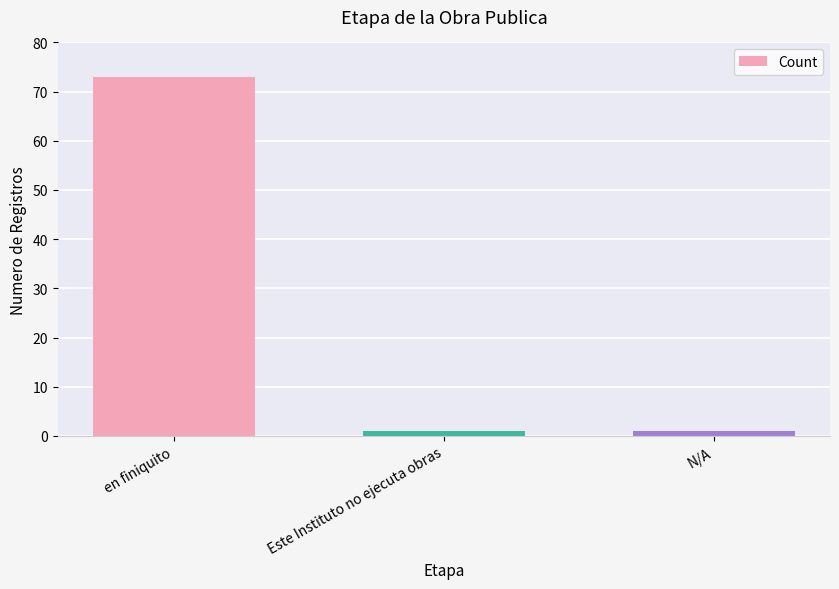

What position from the right is Este Instituto no ejecuta obras?

2